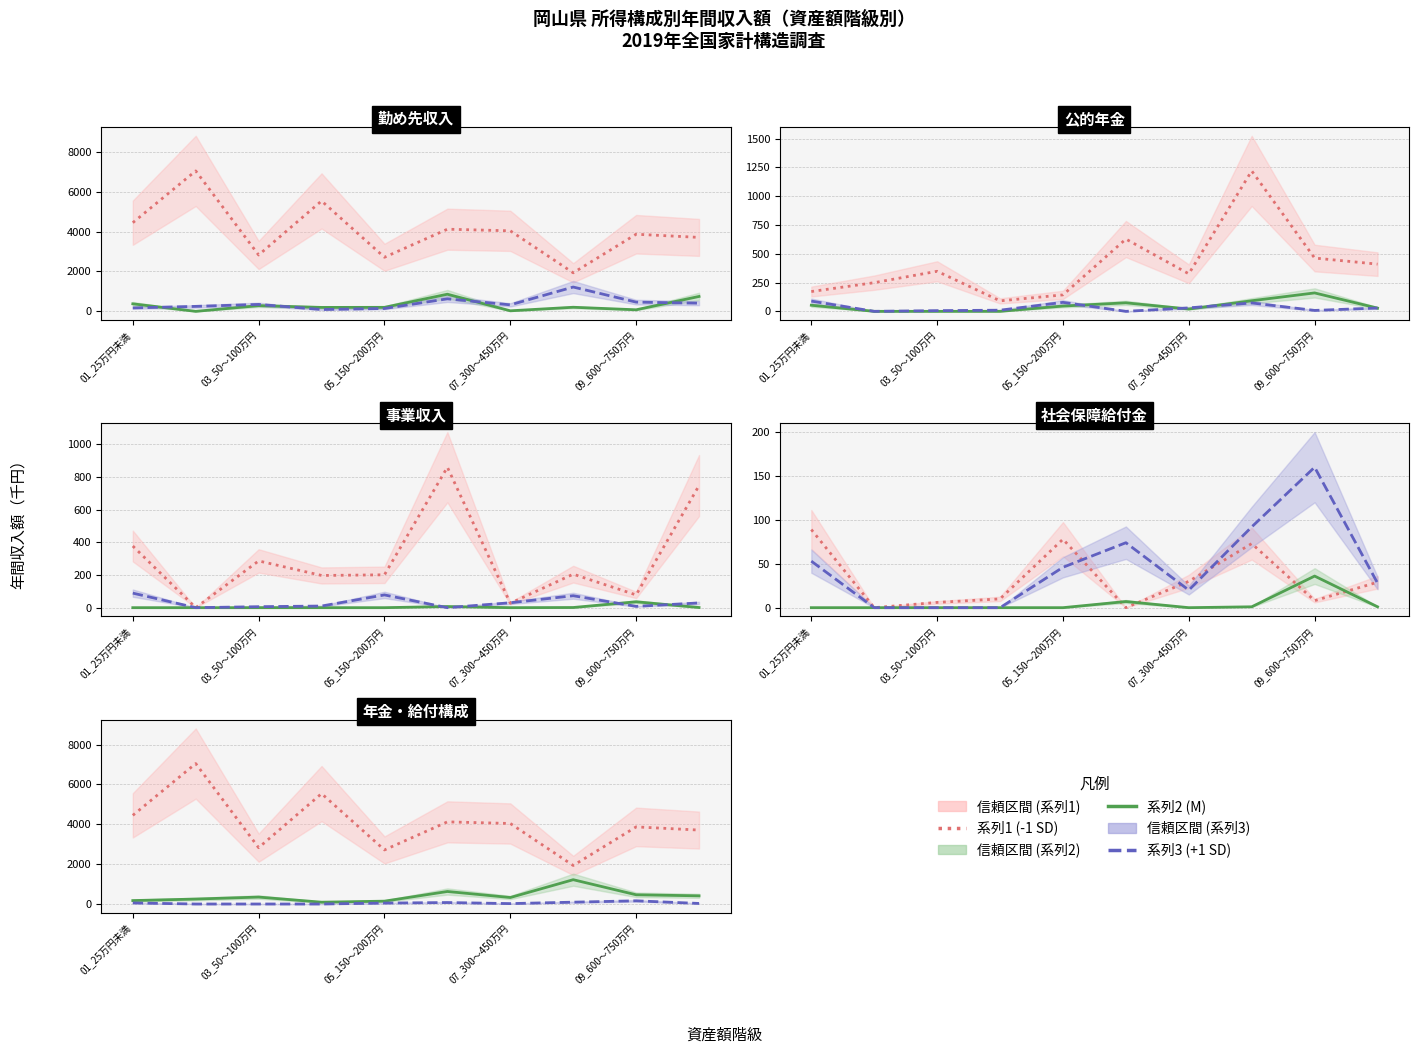

What is the minimum value for 公的年金?

91